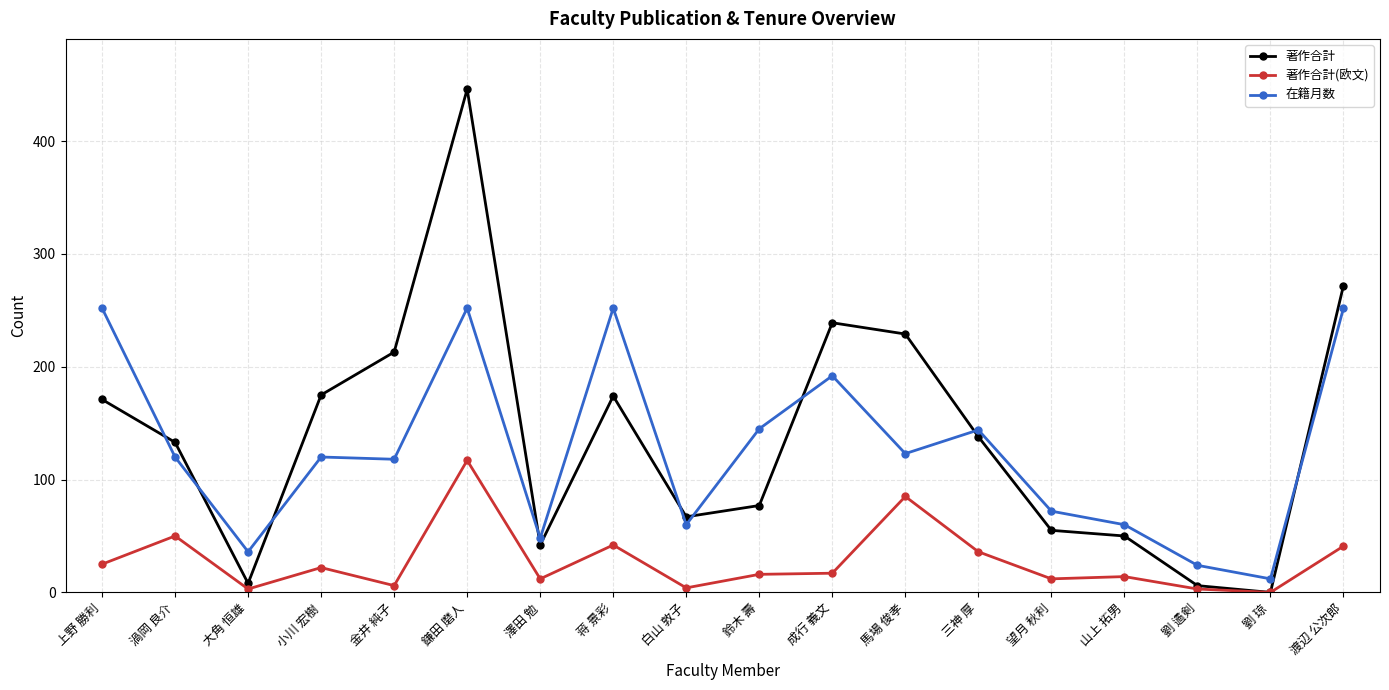

How many lines are shown in the chart?

3